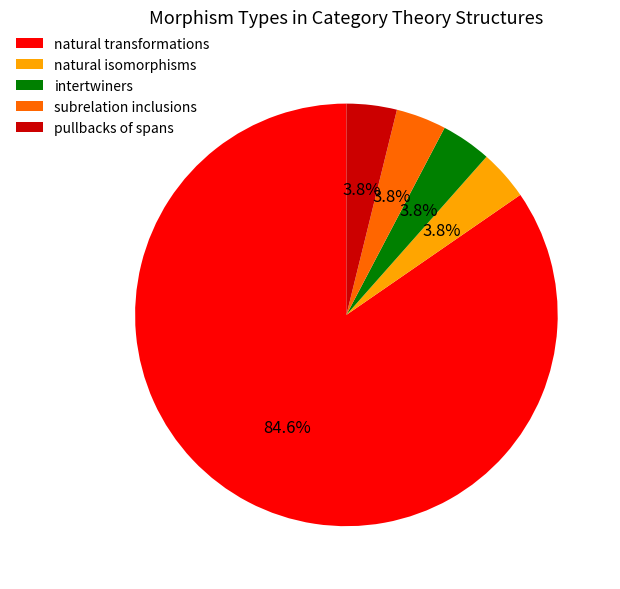

Which has a higher value, subrelation inclusions or natural transformations?

natural transformations